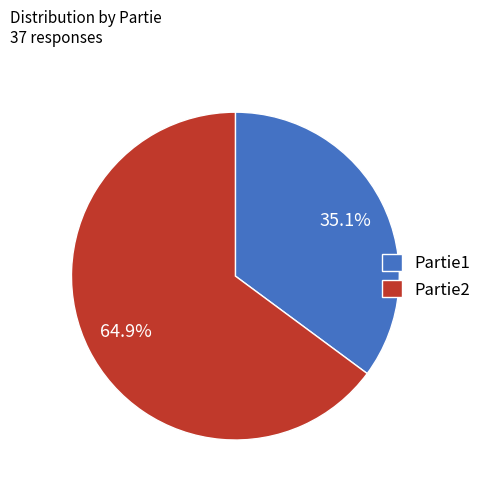

Rank the categories by value from lowest to highest.

Partie1, Partie2